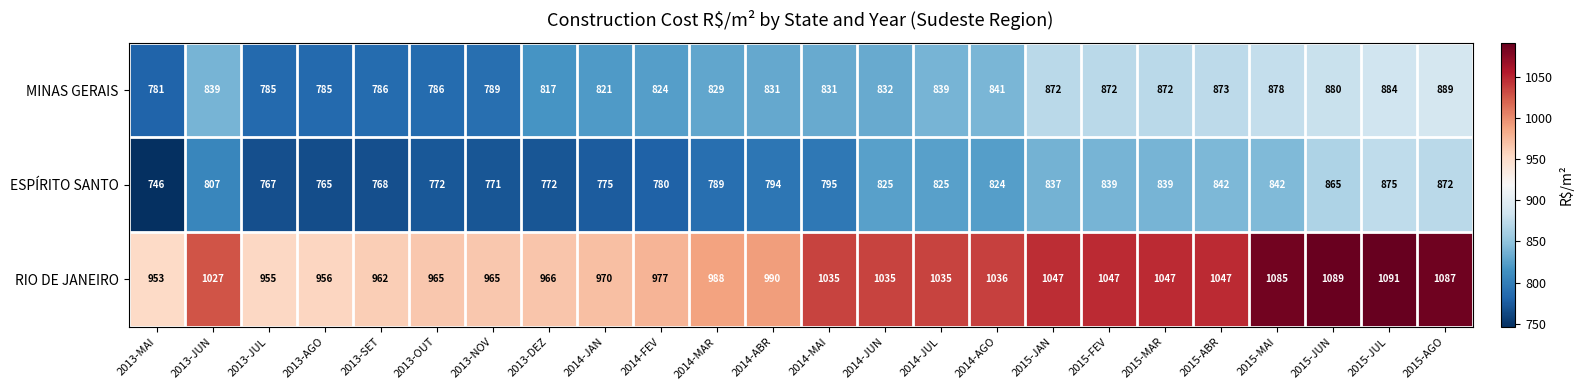

Which series has the widest spread of values?

RIO DE JANEIRO